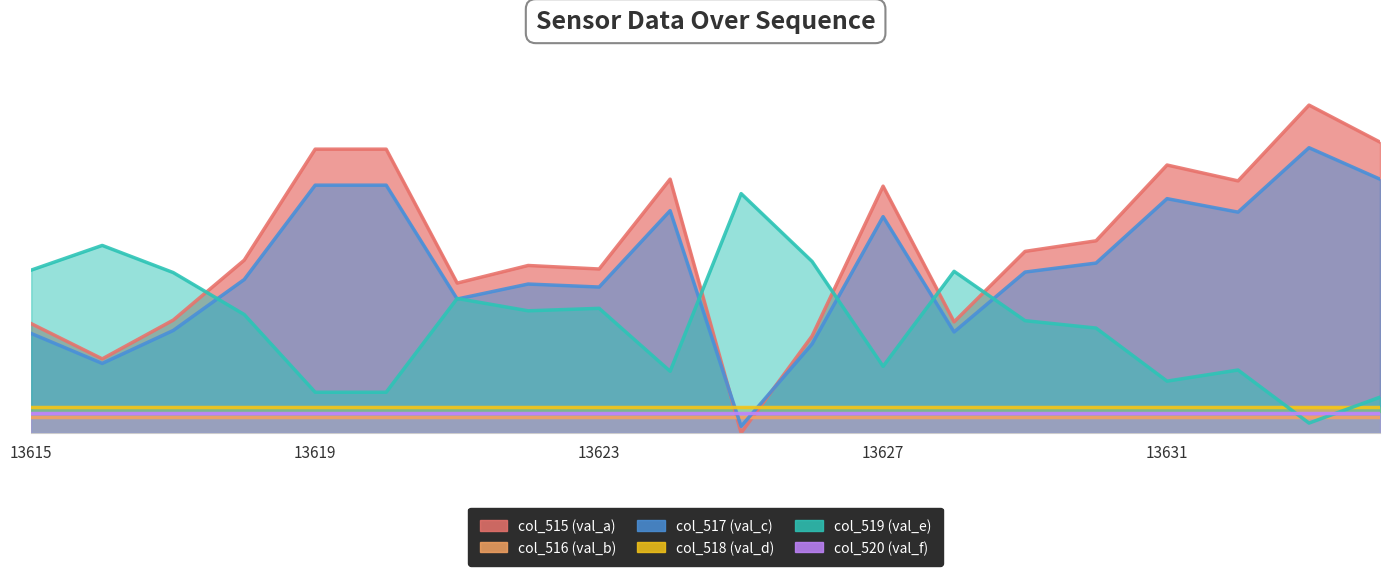

What value does the col_517 series have at 13632?

0.2